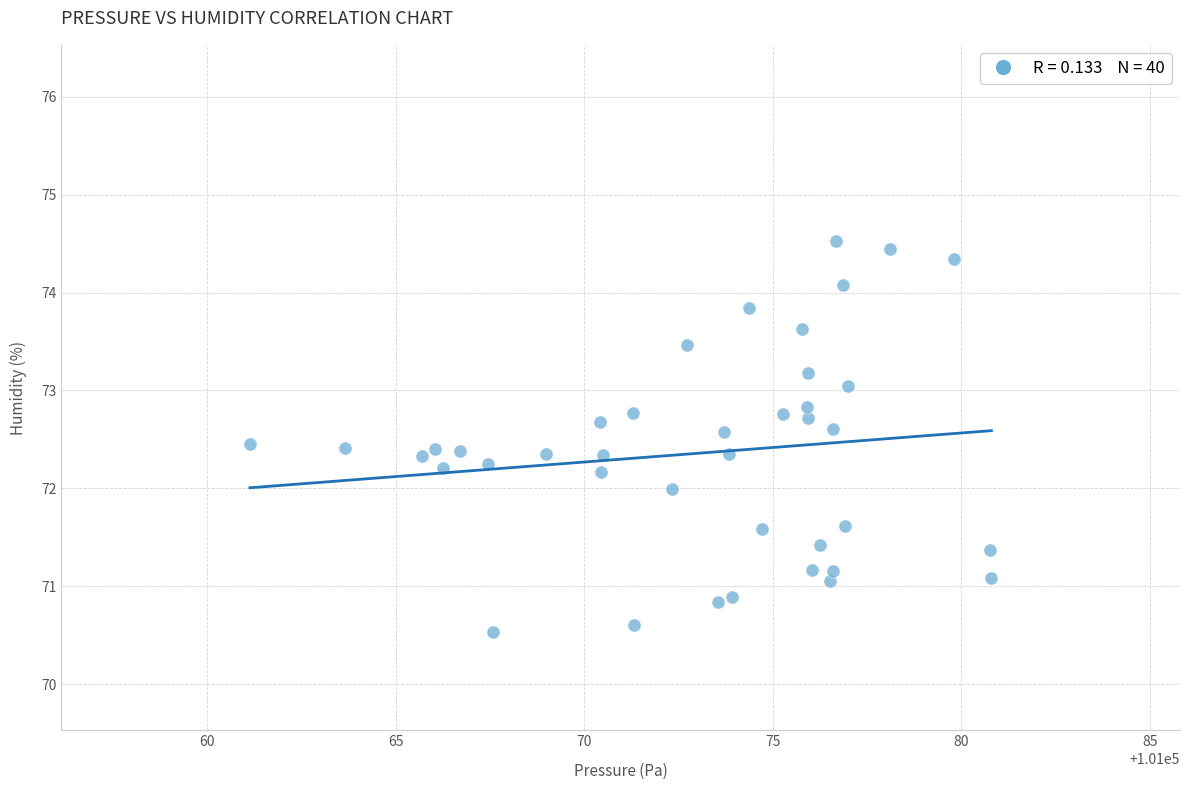

What is the range of X values (max minus min)?

19.7